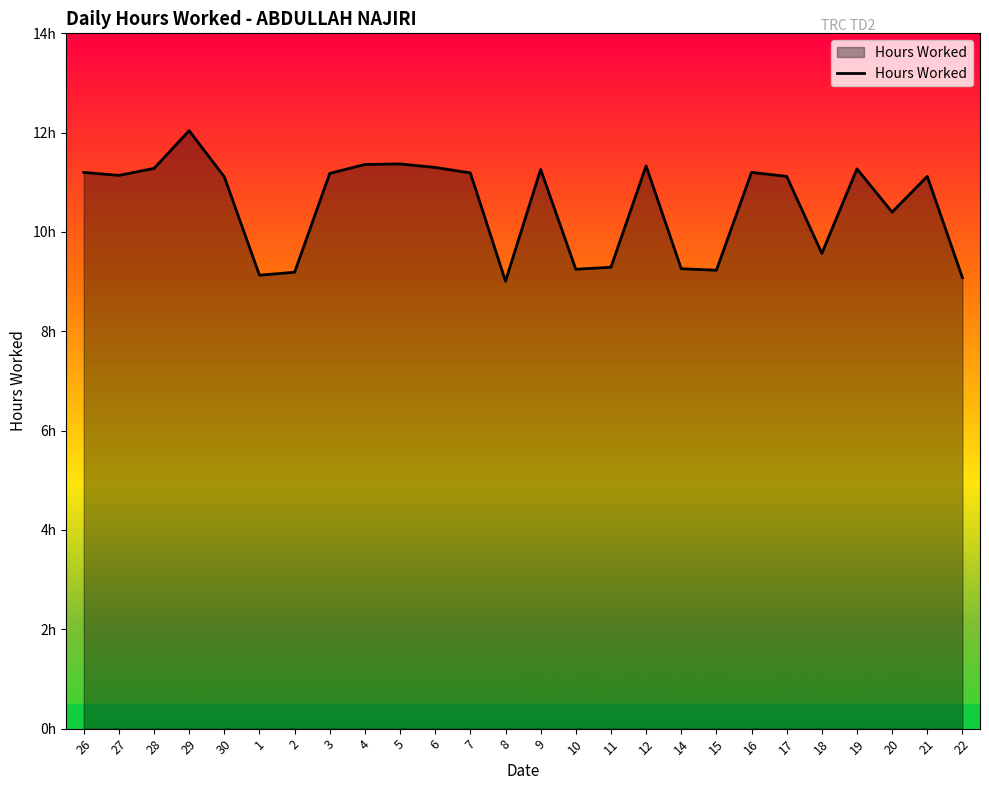

Does the chart have visible grid lines?

No